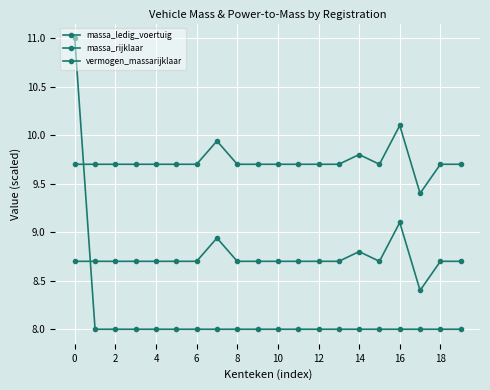

Reading left to right, transcribe all the data shown in this chart.

massa_ledig_voertuig: 8.7	8.7	8.7	8.7	8.7	8.7	8.7	8.9	8.7	8.7	8.7	8.7	8.7	8.7	8.8	8.7	9.1	8.4	8.7	8.7
massa_rijklaar: 9.7	9.7	9.7	9.7	9.7	9.7	9.7	9.9	9.7	9.7	9.7	9.7	9.7	9.7	9.8	9.7	10.1	9.4	9.7	9.7
vermogen_massarijklaar: 11.0	8.0	8.0	8.0	8.0	8.0	8.0	8.0	8.0	8.0	8.0	8.0	8.0	8.0	8.0	8.0	8.0	8.0	8.0	8.0